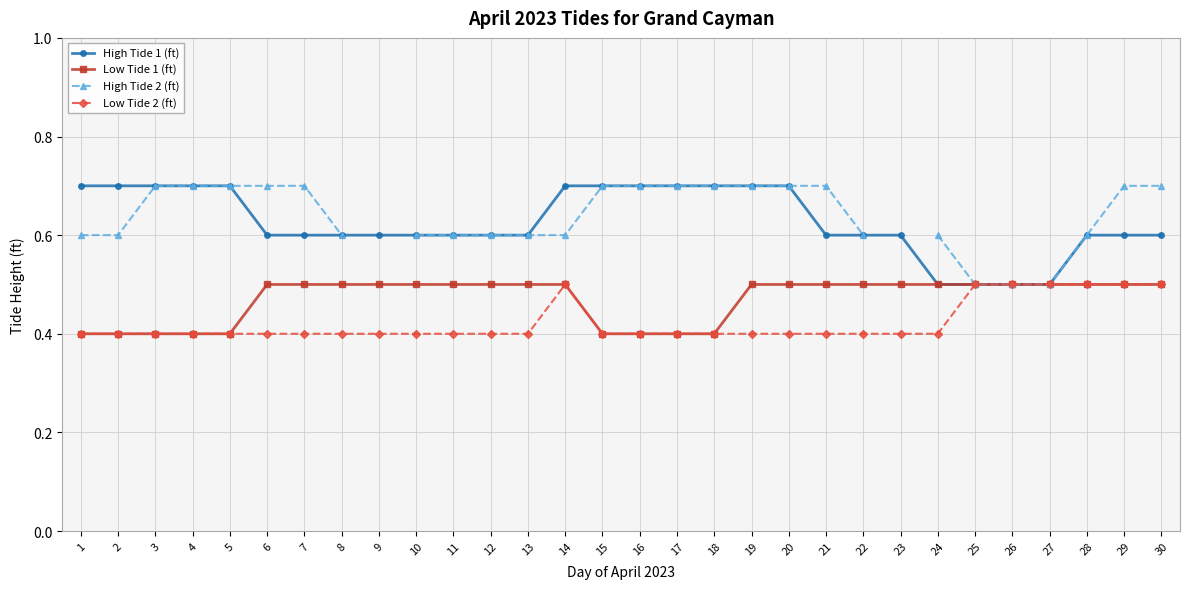

At 15, list the series in order from largest to smallest.

High Tide 1 (ft), High Tide 2 (ft), Low Tide 1 (ft), Low Tide 2 (ft)